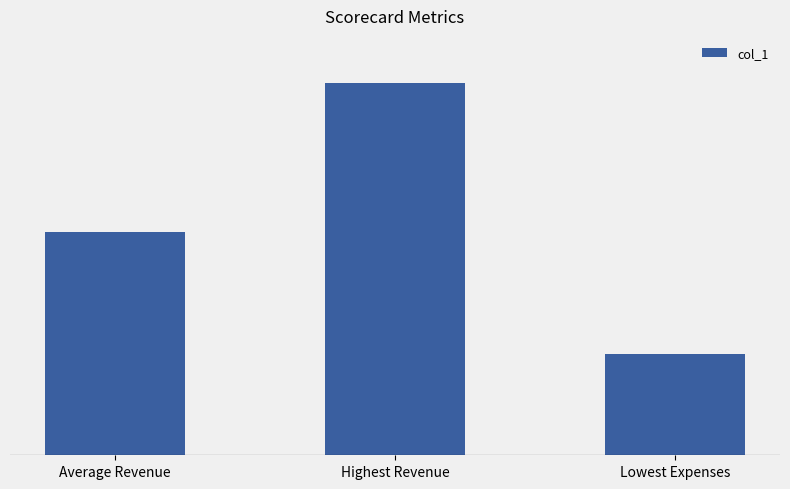

Is it true that the value at Average Revenue is 276986.5?

True